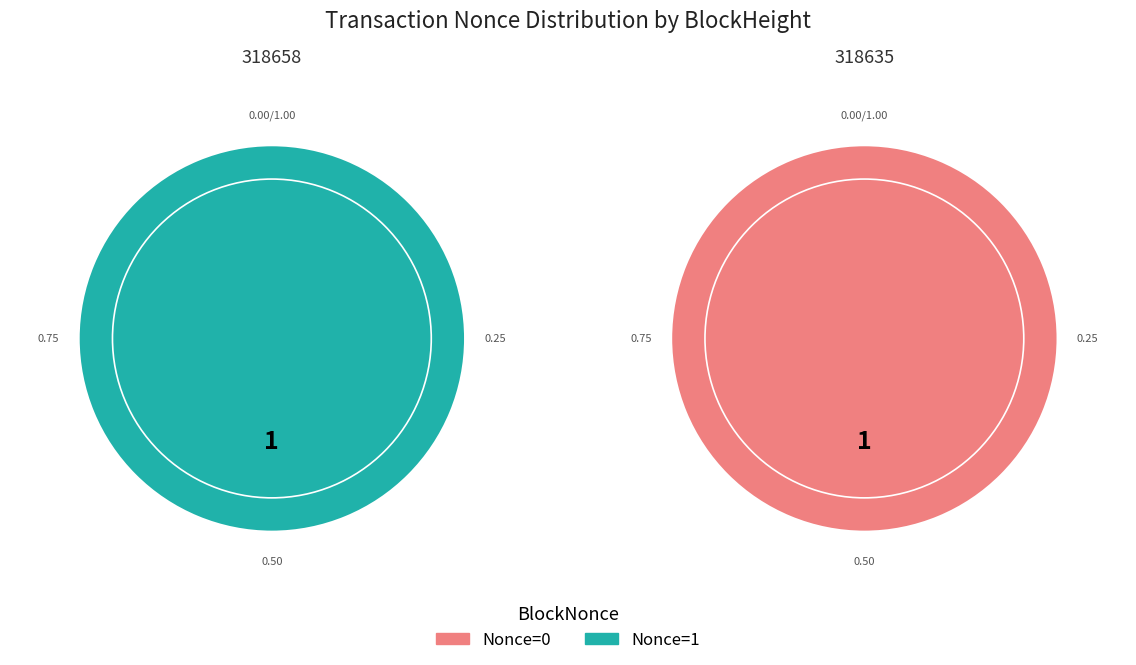

What is the largest slice in the pie chart?

Nonce=1